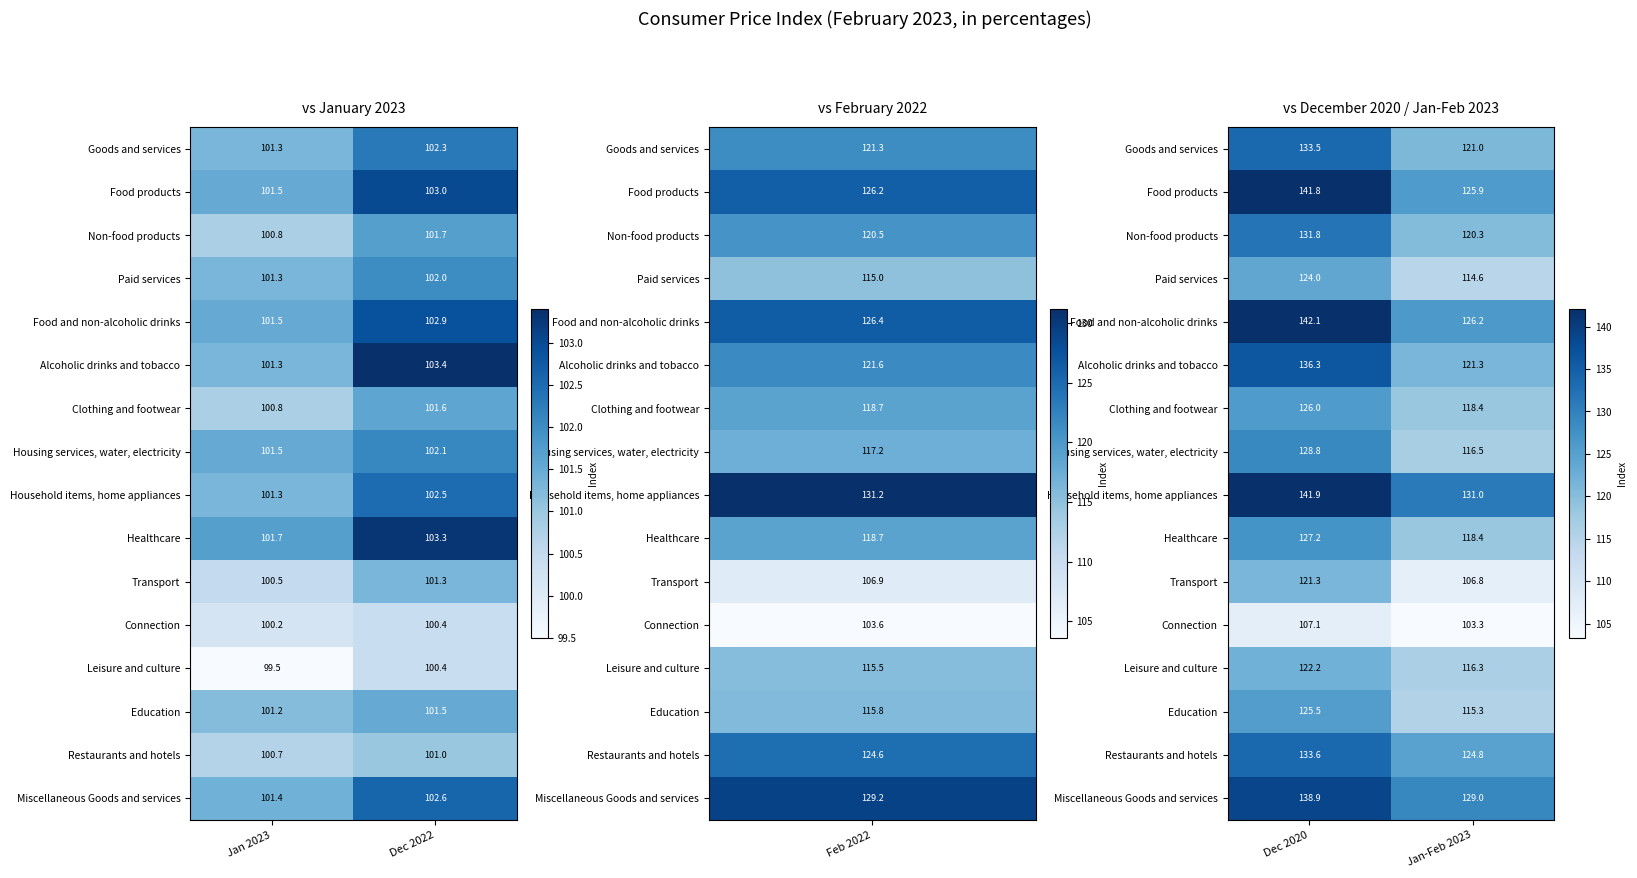

At how many categories does at least one series exceed 112?

2